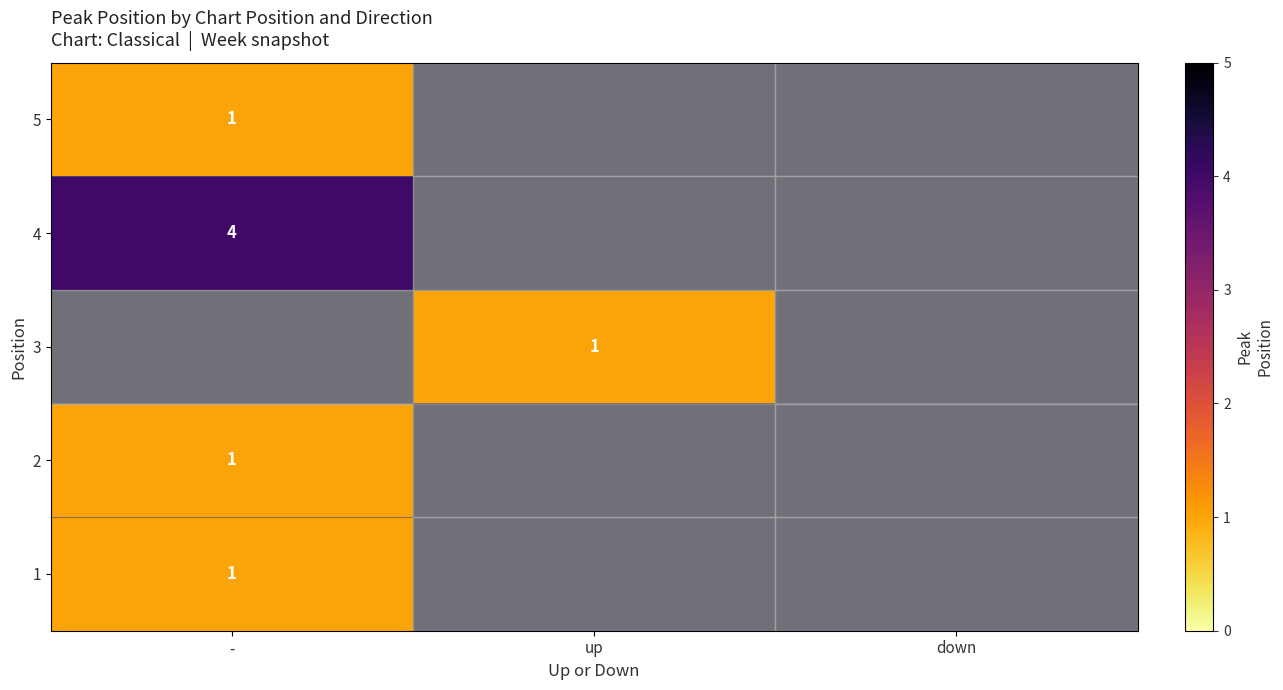

How many data points does each series have?

3